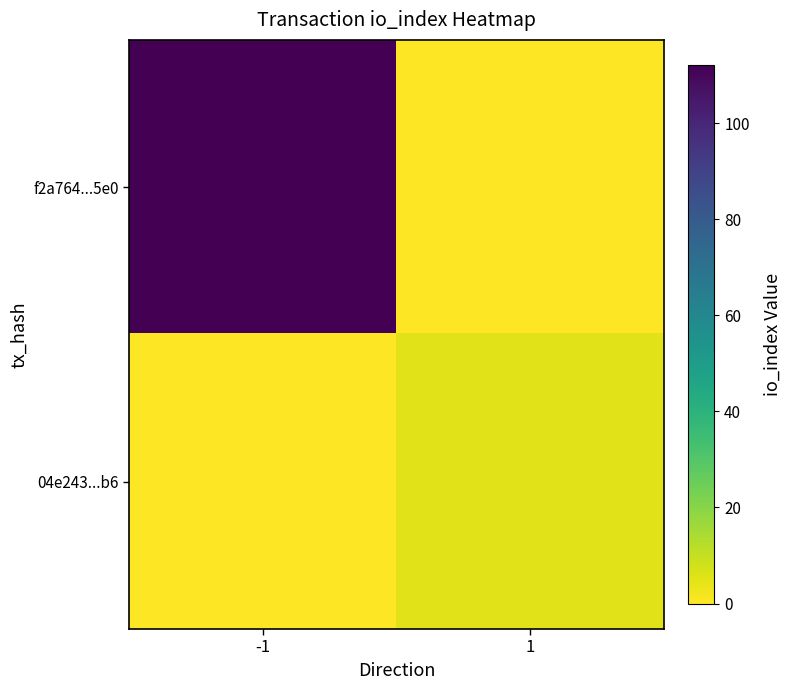

Rank the series by their average value, from highest to lowest.

f2a764...5e0, 04e243...b6